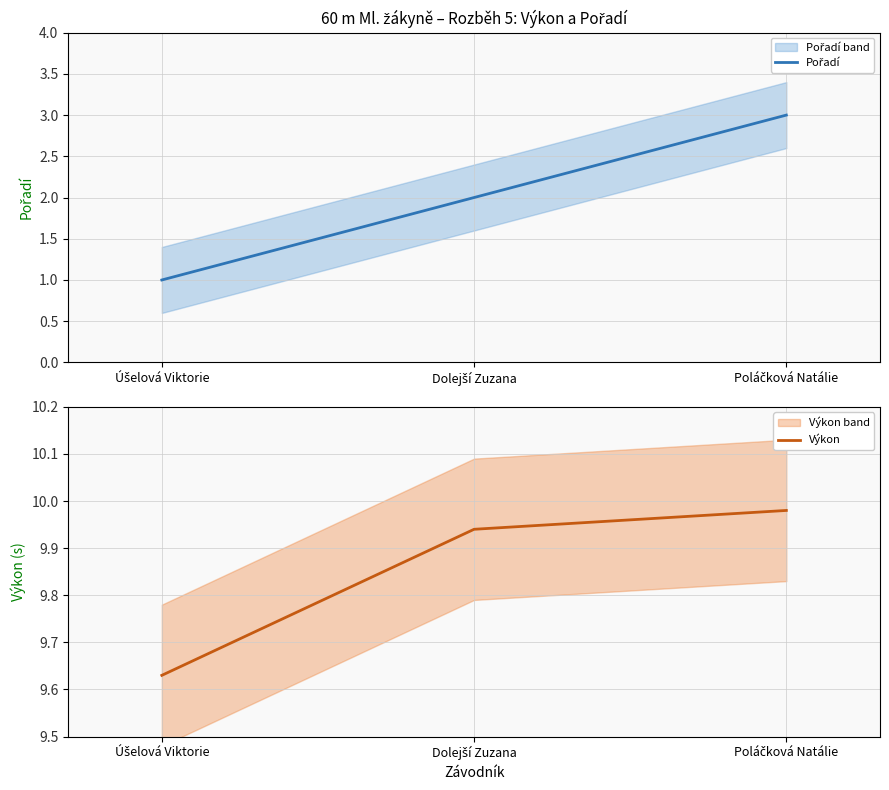

What is the difference between the maximum and second lowest values in the Pořadí series?

1.0